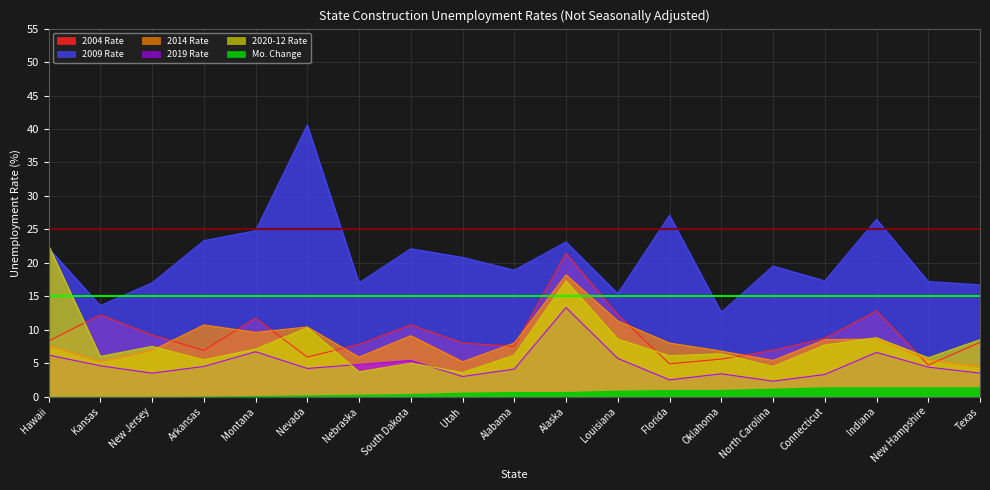

Where is the first local minimum for 2014 Rate?

Kansas